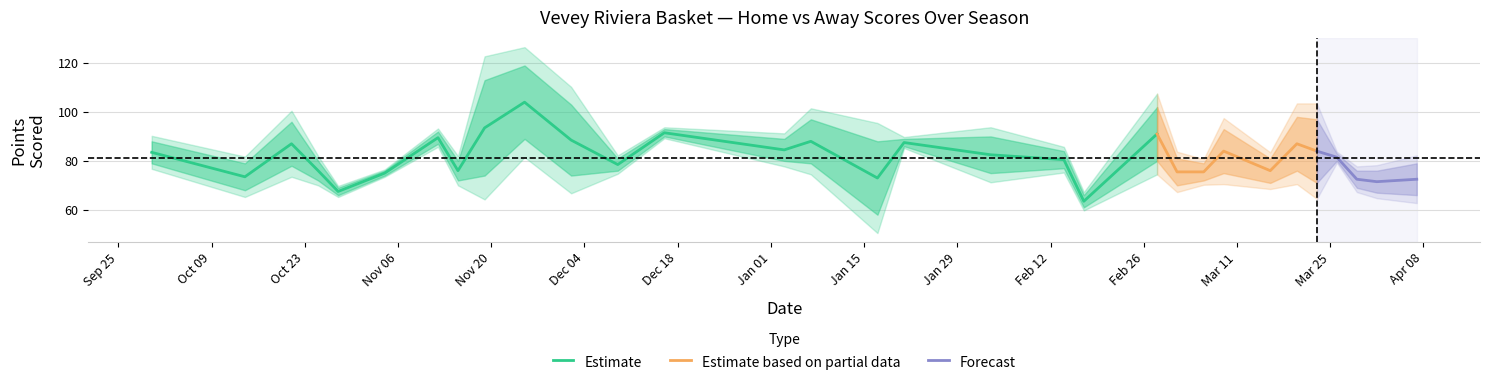

How many values in the homeScore series exceed 80?

15